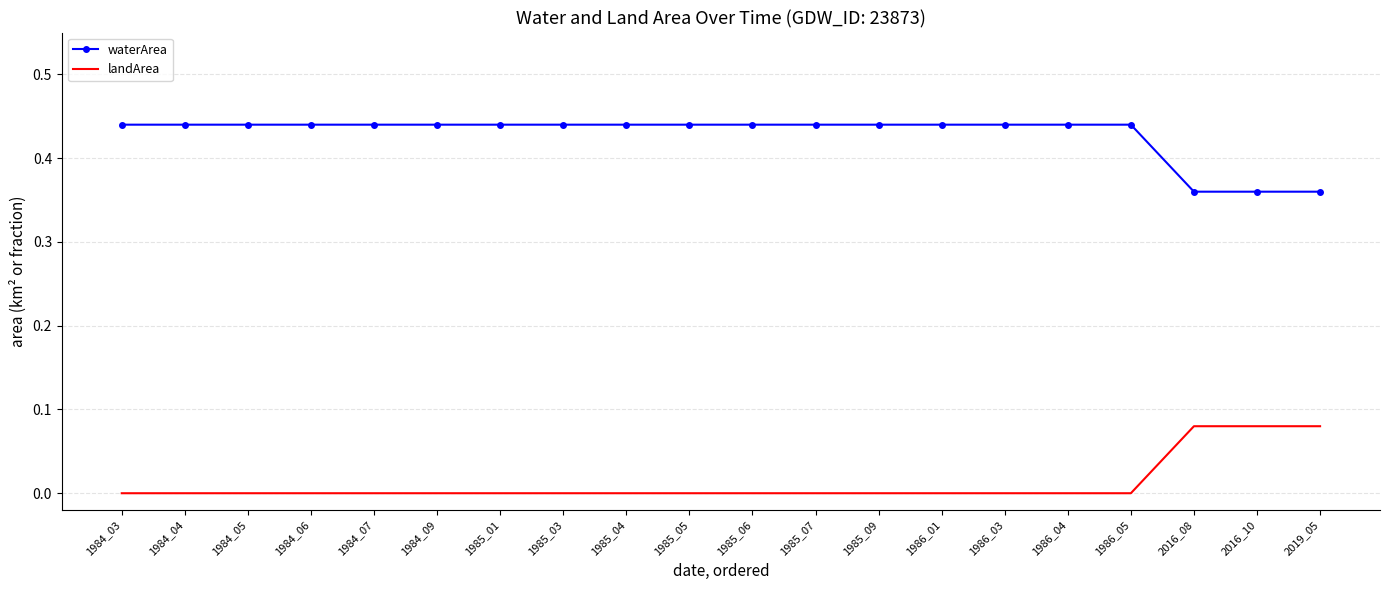

At 1986_01, list the series in order from largest to smallest.

waterArea, landArea